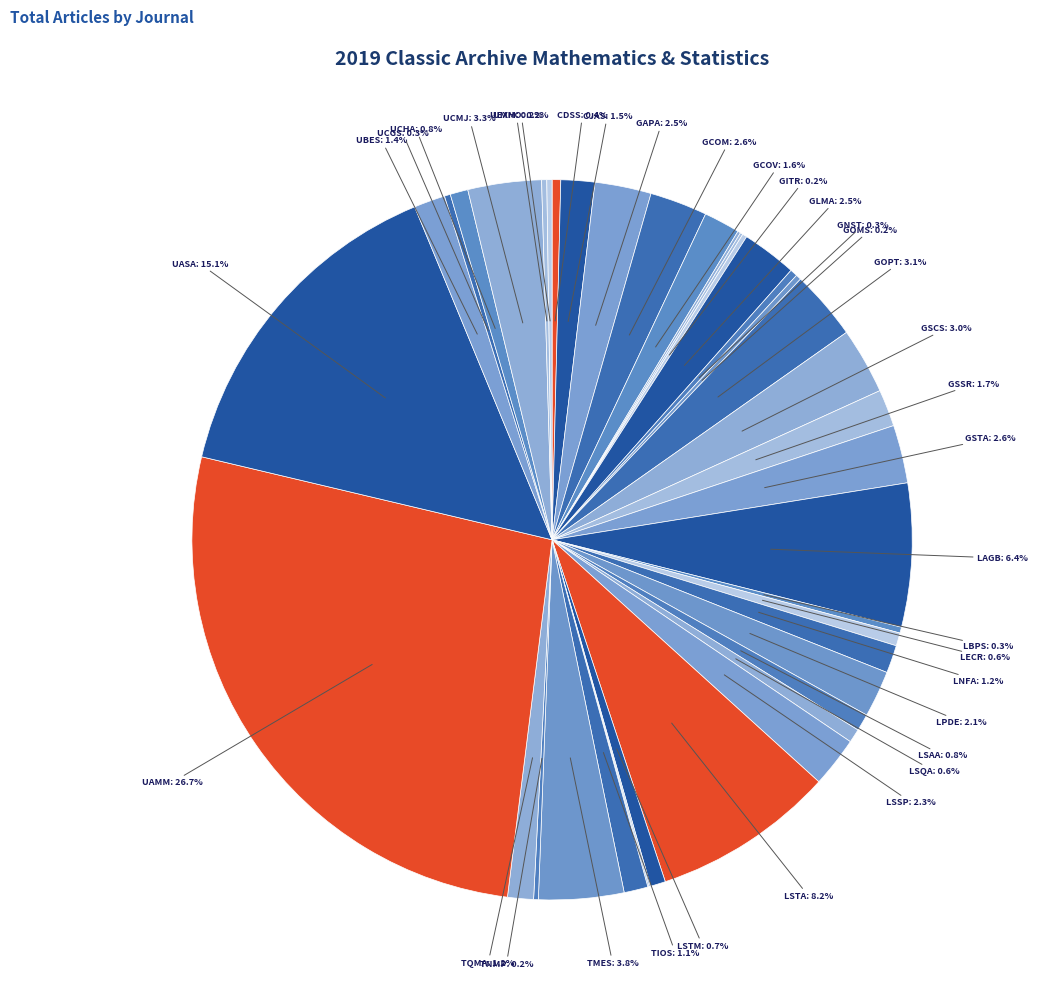

What is the largest slice in the pie chart?

UAMM